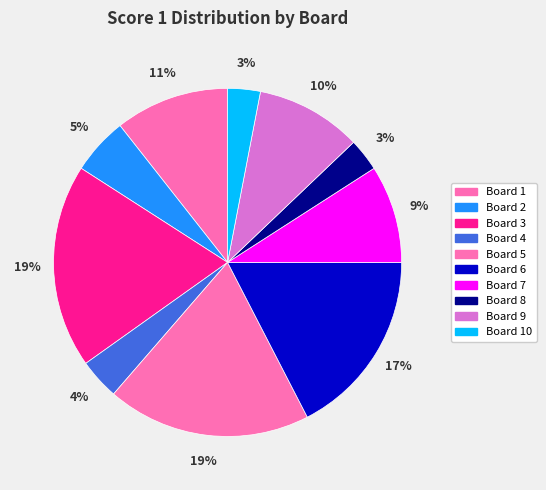

Count the number of slices in the pie.

10